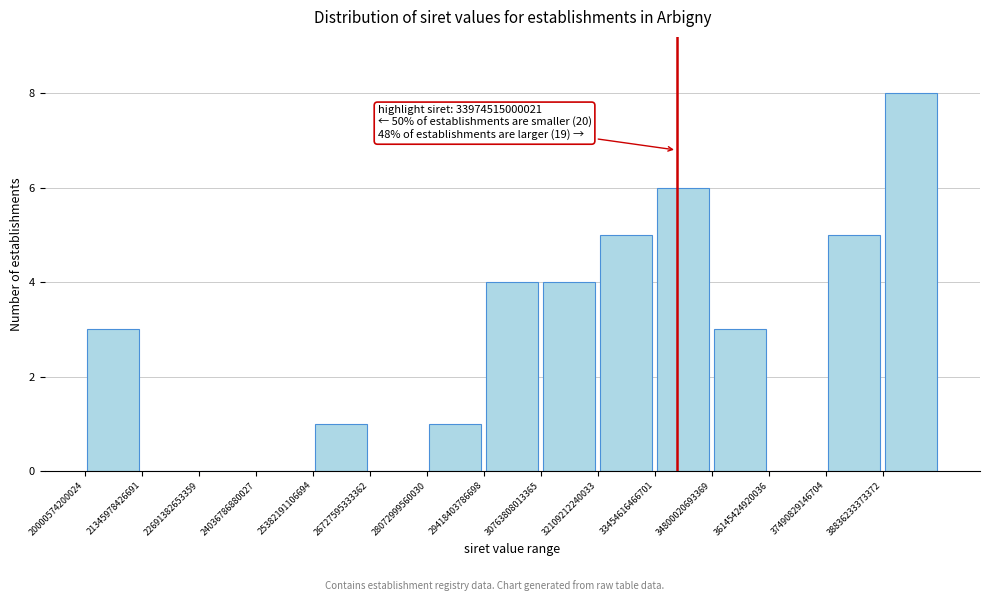

Over which range of the x-axis is the bar tallest?

38800000000000 to 40200000000000